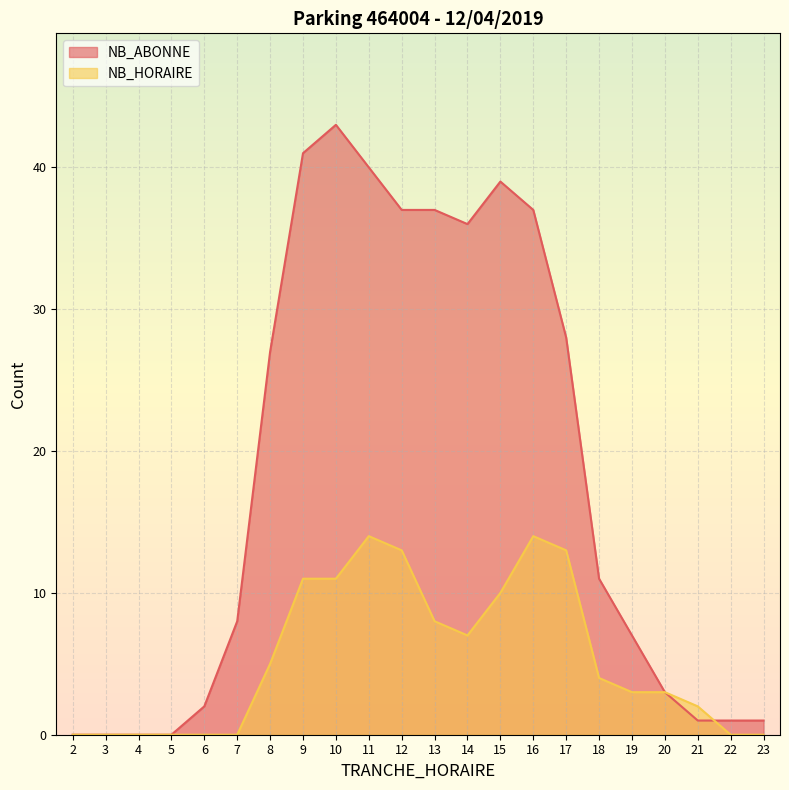

Rank the series by their average value, from highest to lowest.

NB_ABONNE, NB_HORAIRE